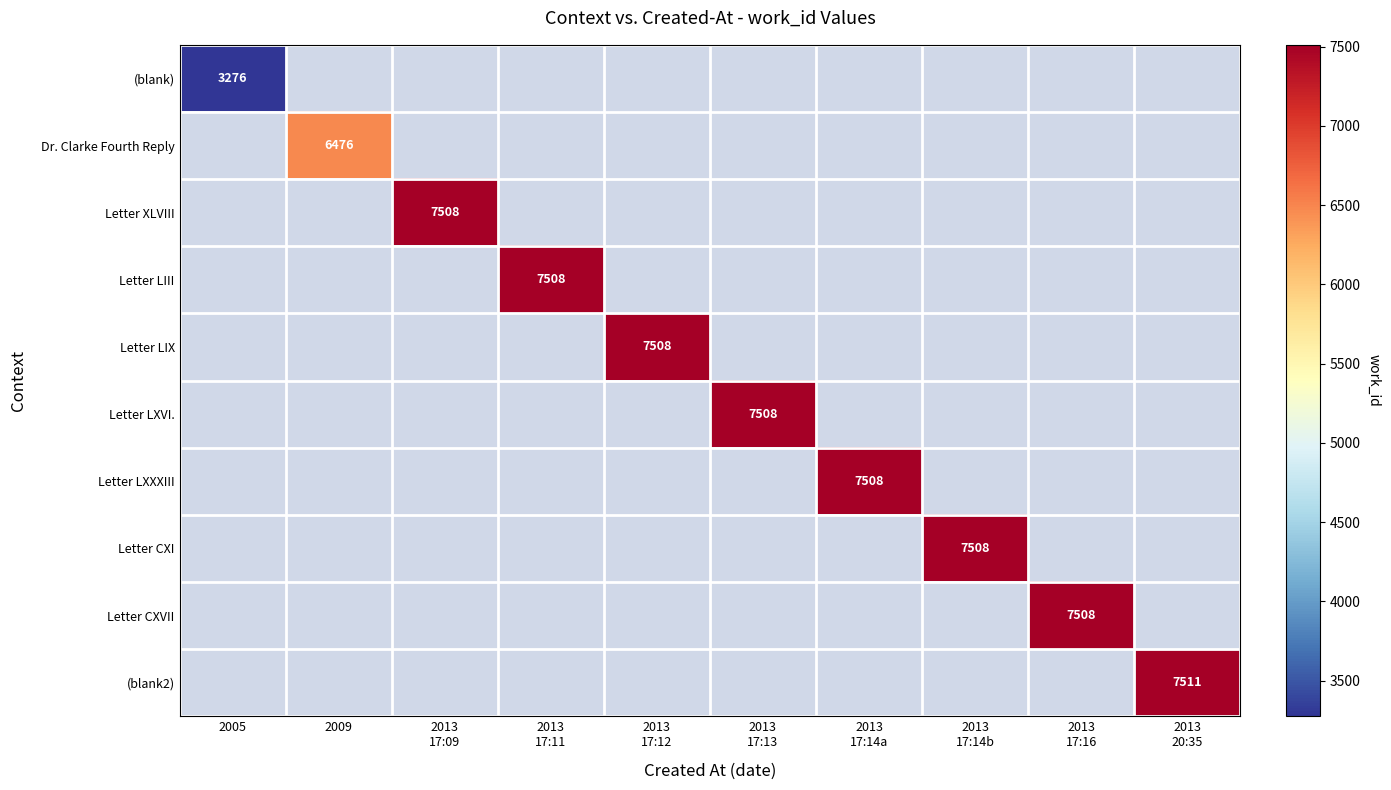

Which series has the largest range (max minus min)?

(blank)